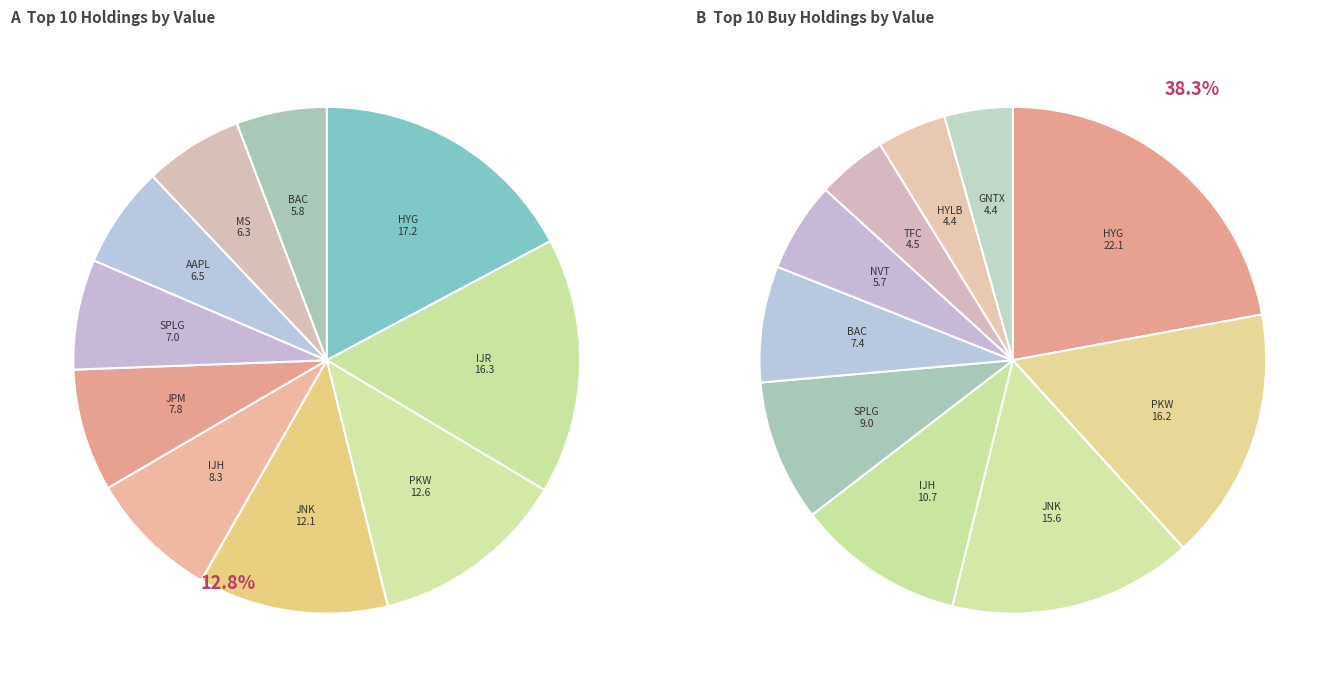

Rank the categories by value from lowest to highest.

BAC, MS, AAPL, SPLG, JPM, IJH, JNK, PKW, IJR, HYG